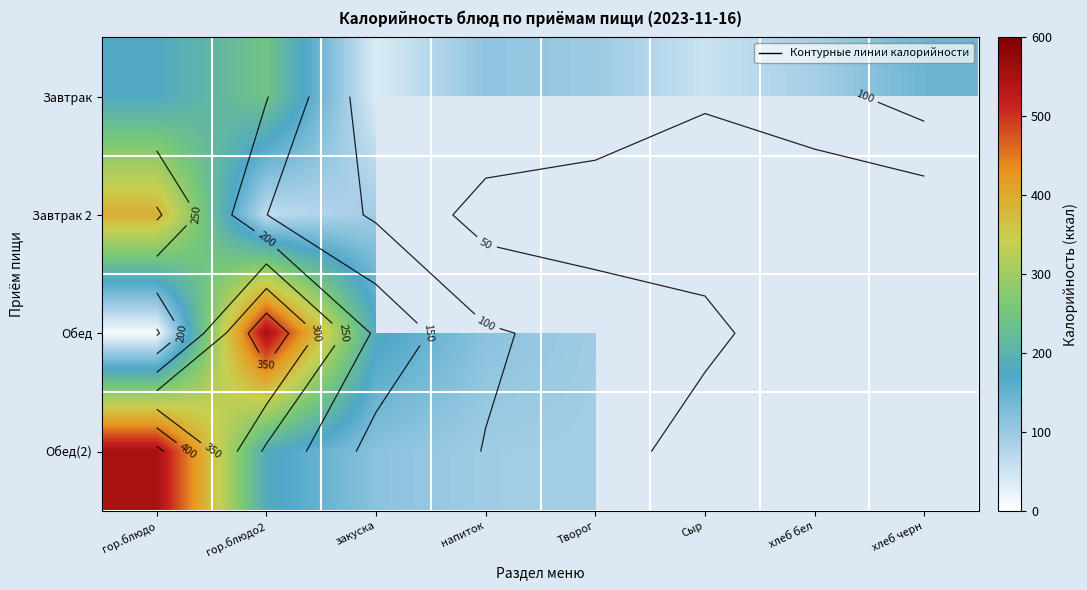

Where is Завтрак nearest to the value 140?

хлеб черн